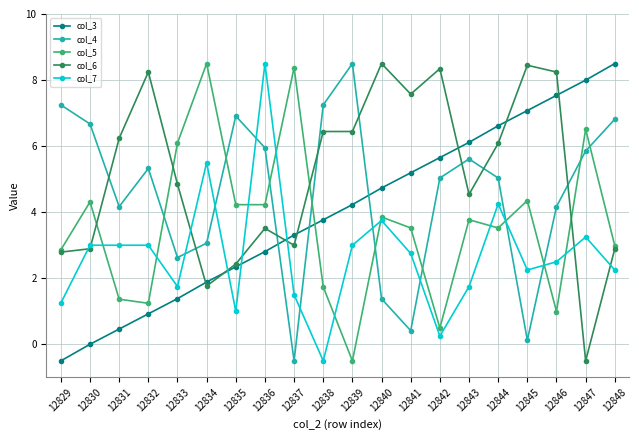

Which series changed the most between 12840 and 12847?

col_6